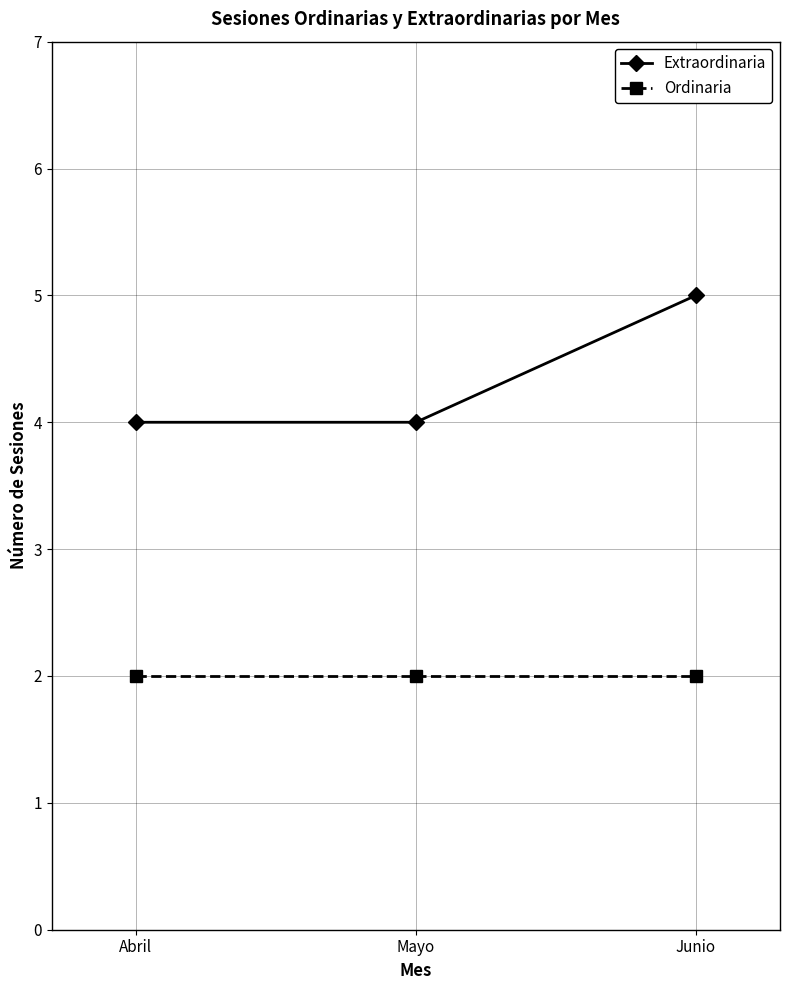

Which series has the largest range (max minus min)?

Extraordinaria